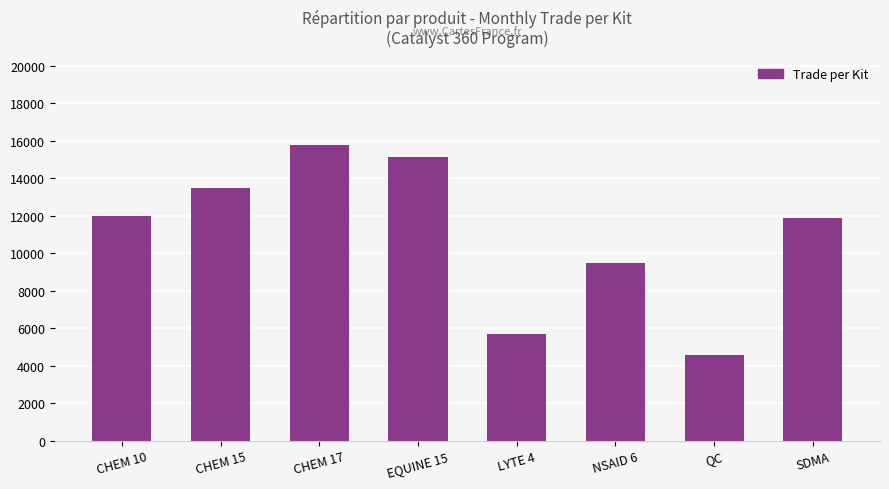

Reading left to right, transcribe all the data shown in this chart.

CHEM 10=11976	CHEM 15=13476	CHEM 17=15756	EQUINE 15=15120	LYTE 4=5676	NSAID 6=9456	QC=4578	SDMA=11856